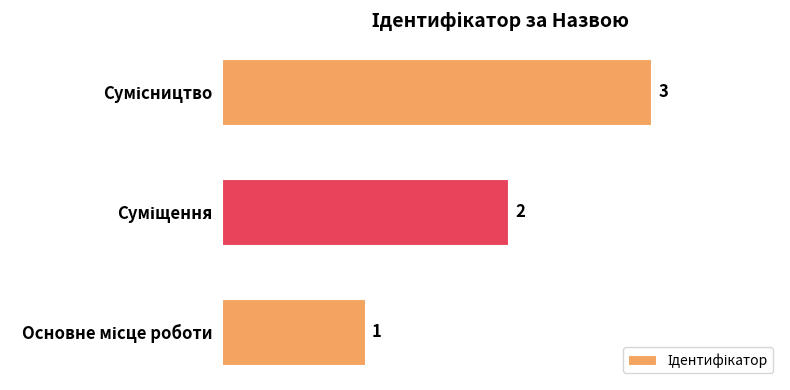

What is the greatest value displayed?

3